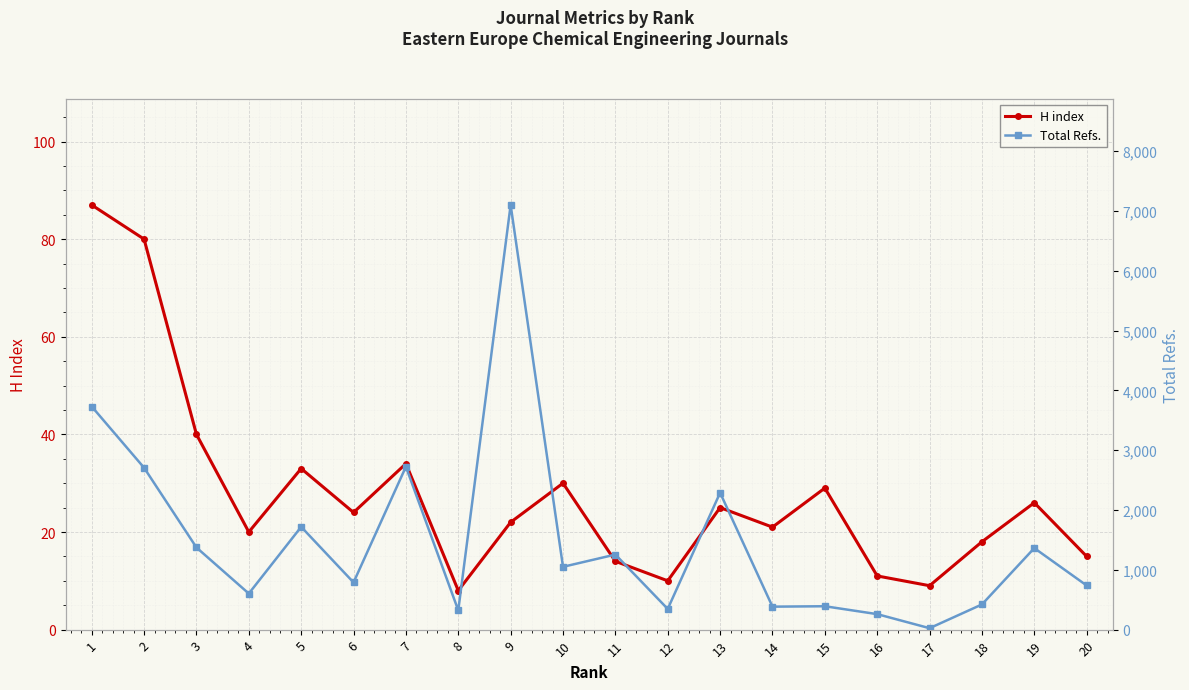

How many interior local peaks does the Total Refs. series have?

7